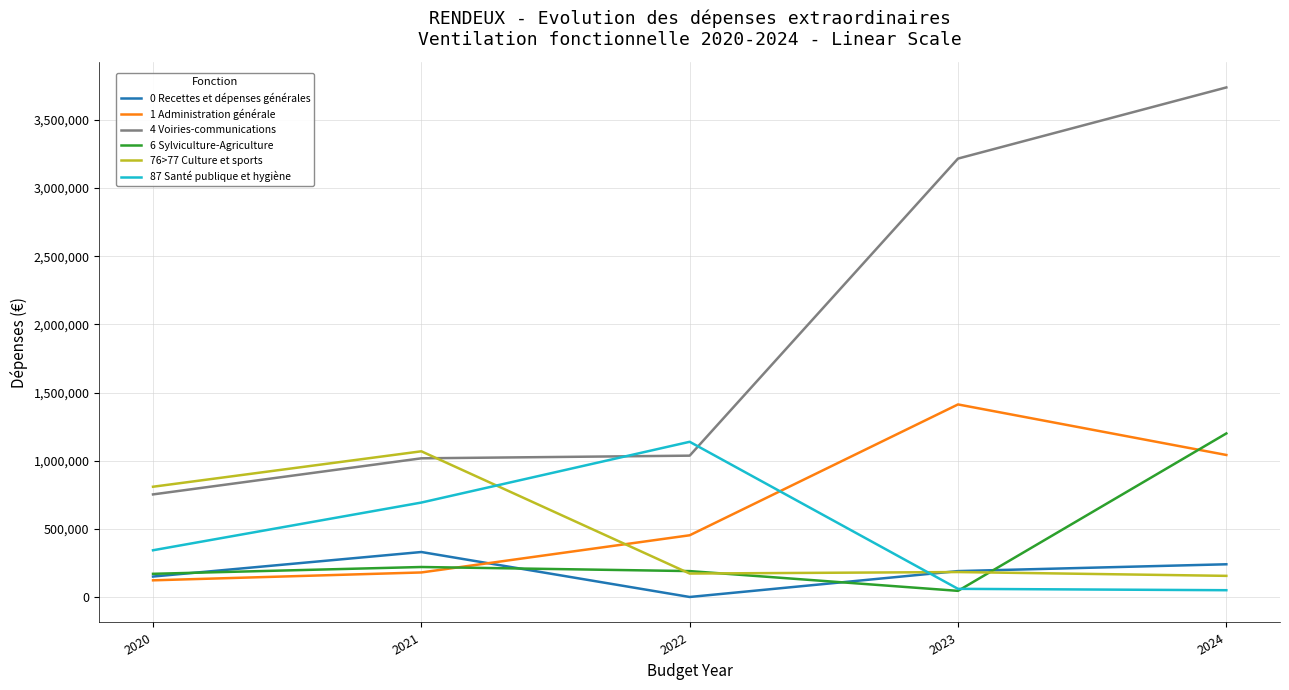

True or false: 1 Administration générale and 76>77 Culture et sports cross at least once.

True